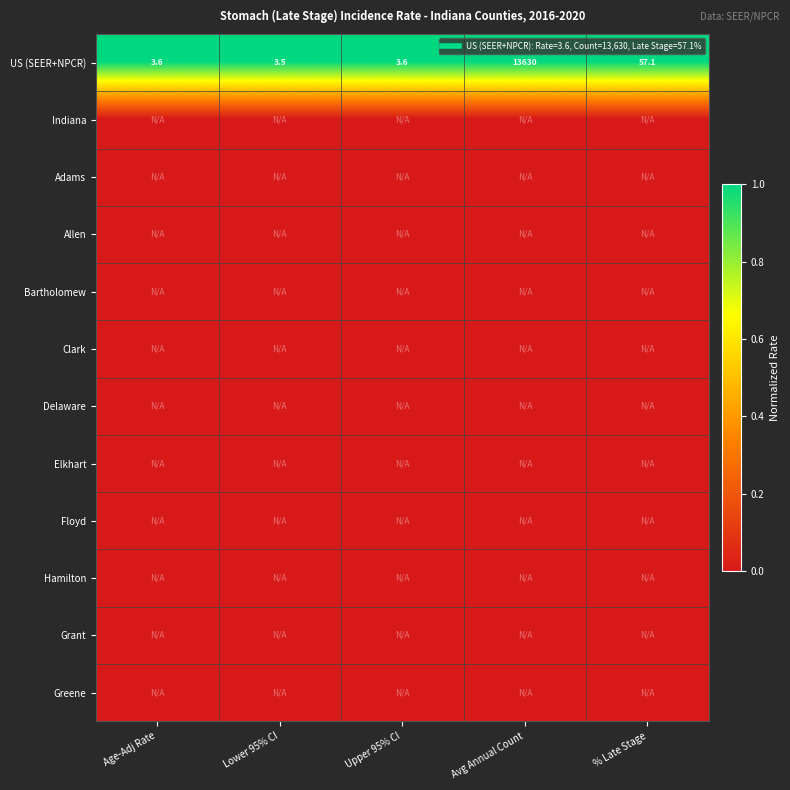

What is the difference between the highest and lowest values at Upper 95% CI?

1